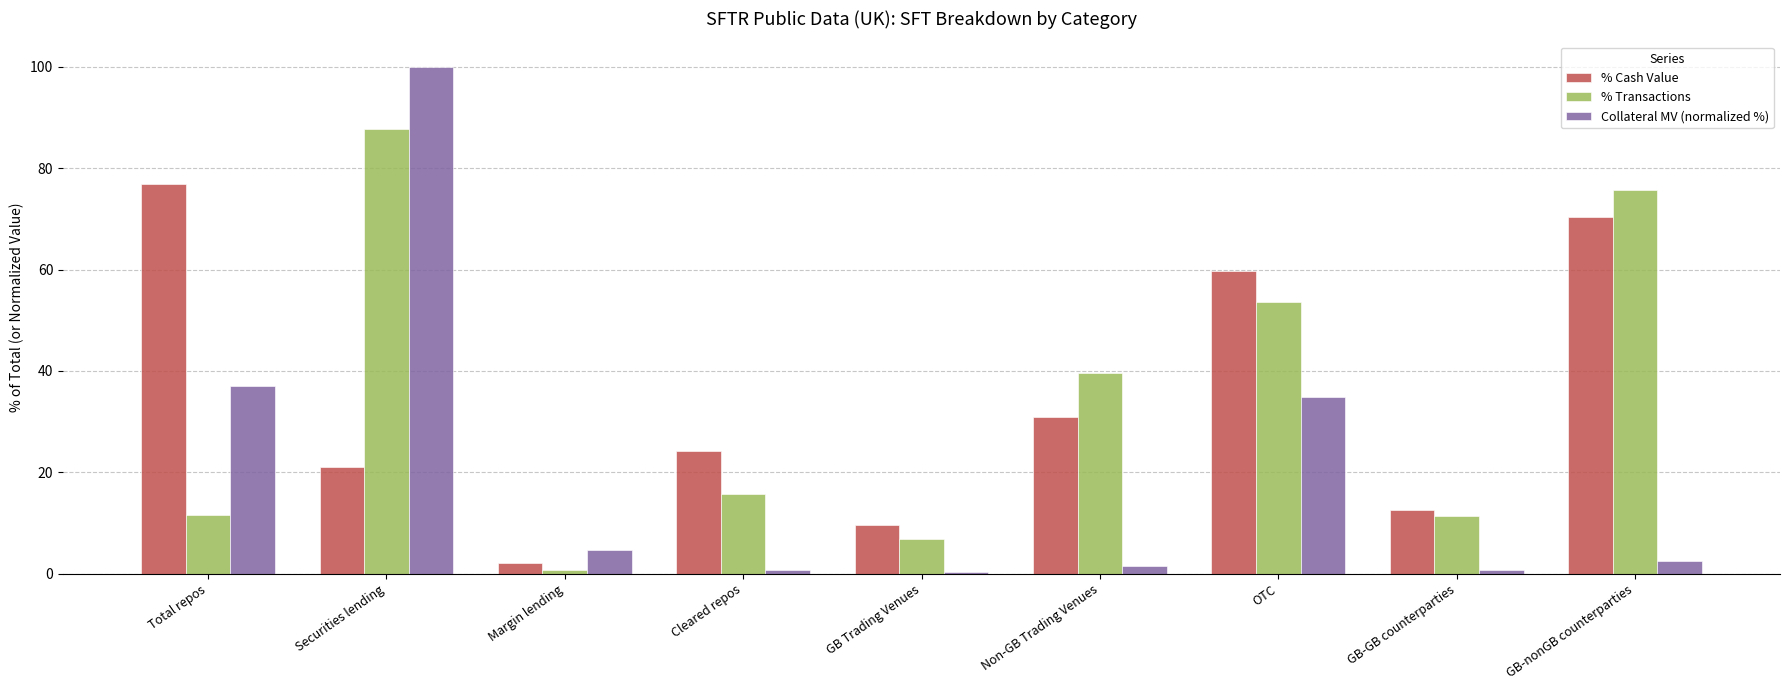

Is it true that % Transactions equals 111.0 at GB-nonGB counterparties?

False